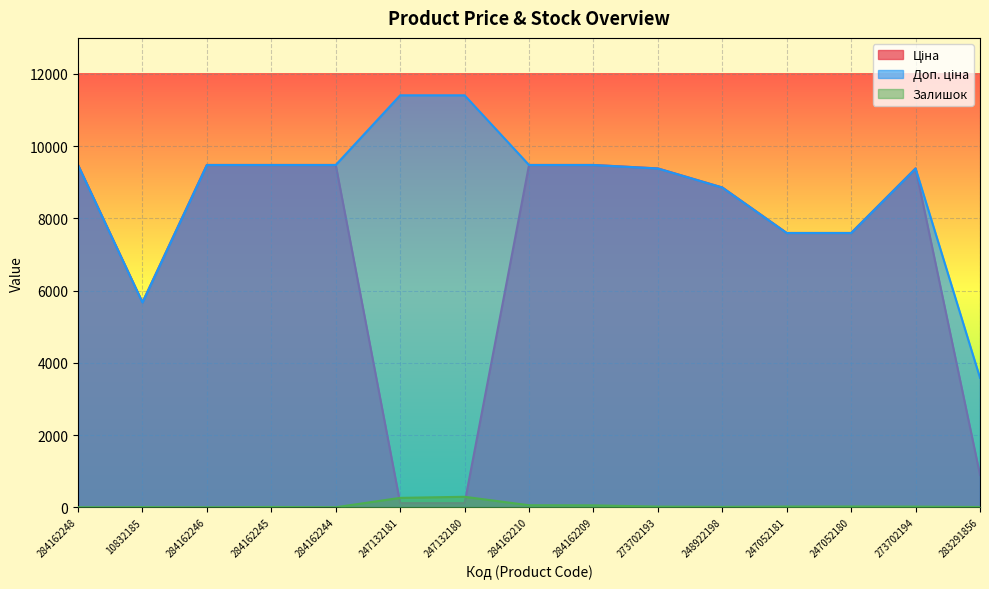

List the labels in order of Доп. ціна value, smallest first.

283291856, 10832185, 247052181, 247052180, 248922198, 273702193, 273702194, 284162248, 284162246, 284162245, 284162244, 284162210, 284162209, 247132181, 247132180